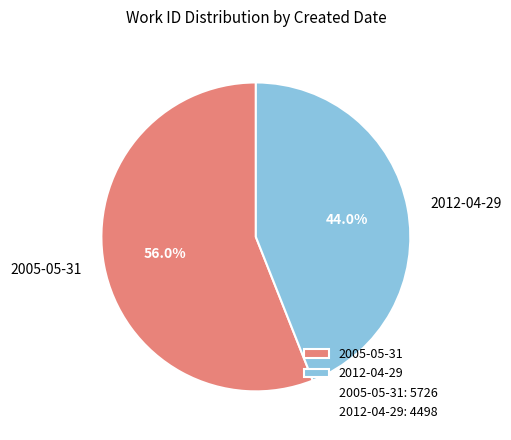

Which slice is the largest?

2005-05-31